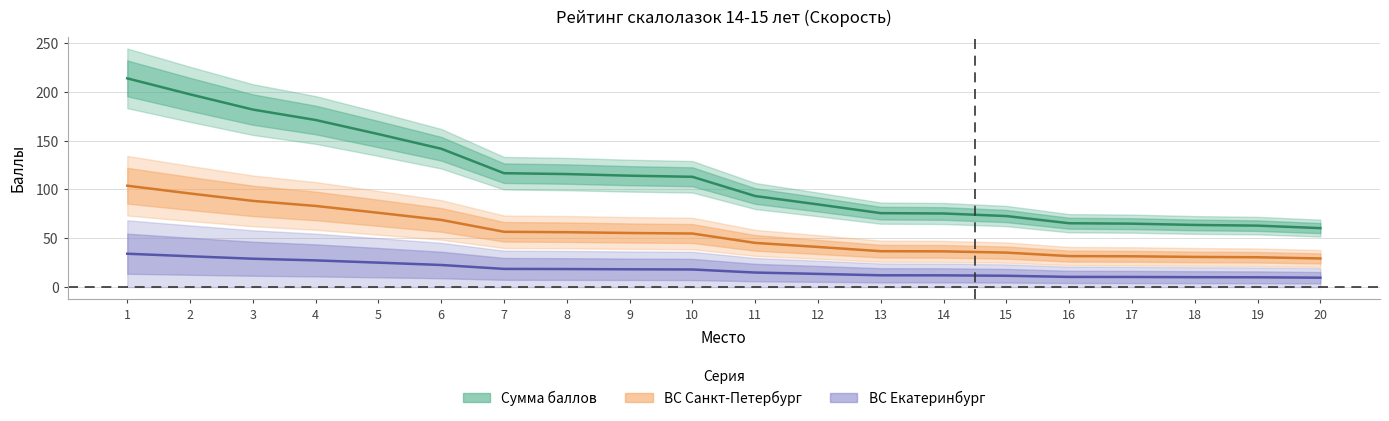

Which category has the highest value in the ВС Санкт-Петербург series?

1